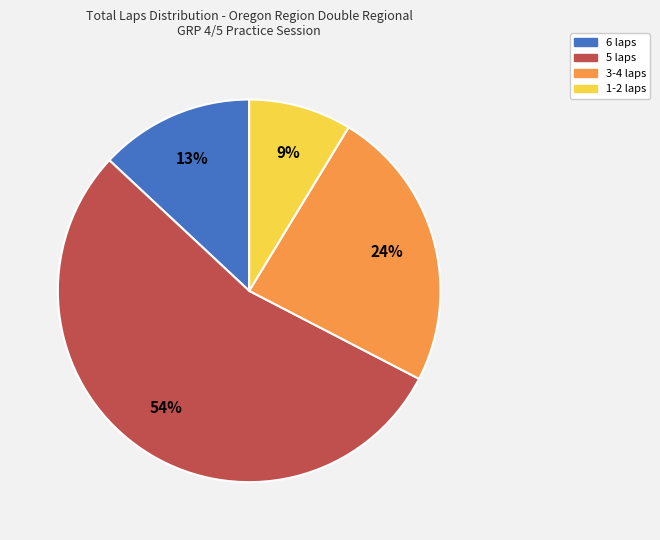

To the nearest percent, what is the average slice percentage?

25%